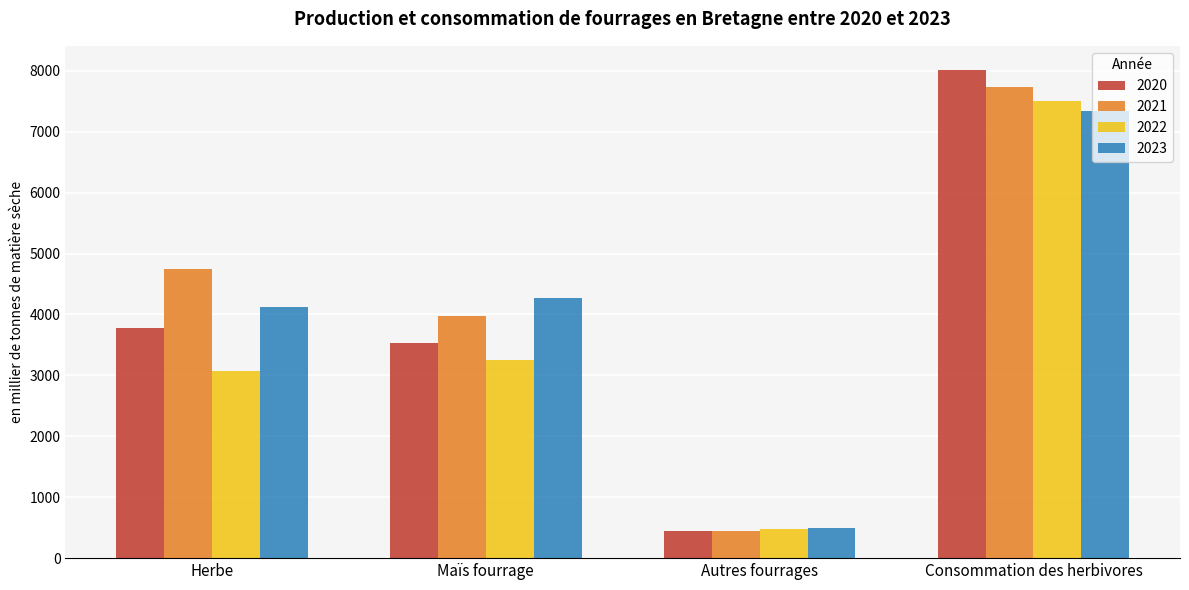

What is the sum of the 2022 values at Maïs fourrage and Consommation des herbivores?

10749.8